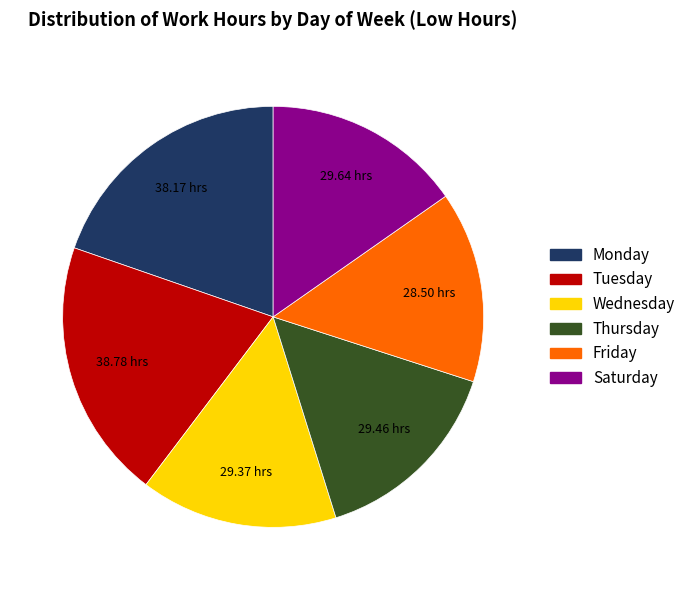

What is the ratio of the value at Tuesday to the value at Monday?

1.0